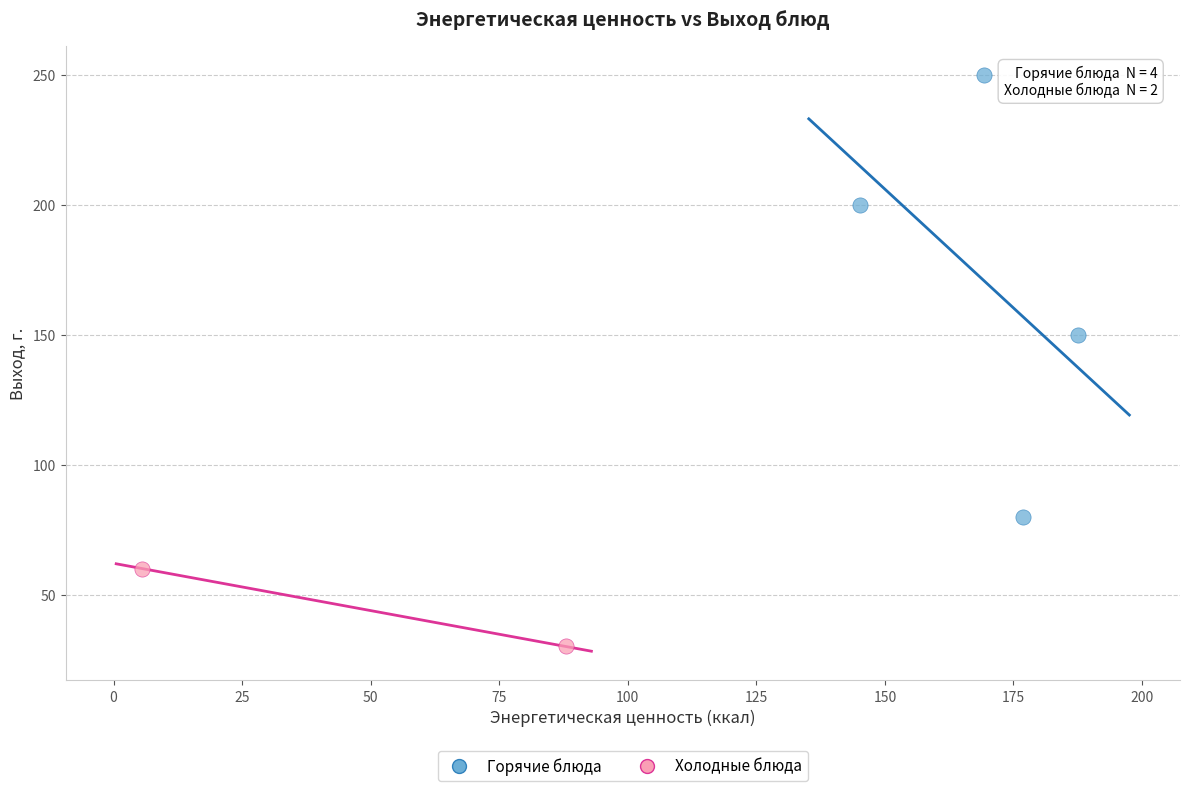

Which series contains the lowest Y value?

Холодные блюда